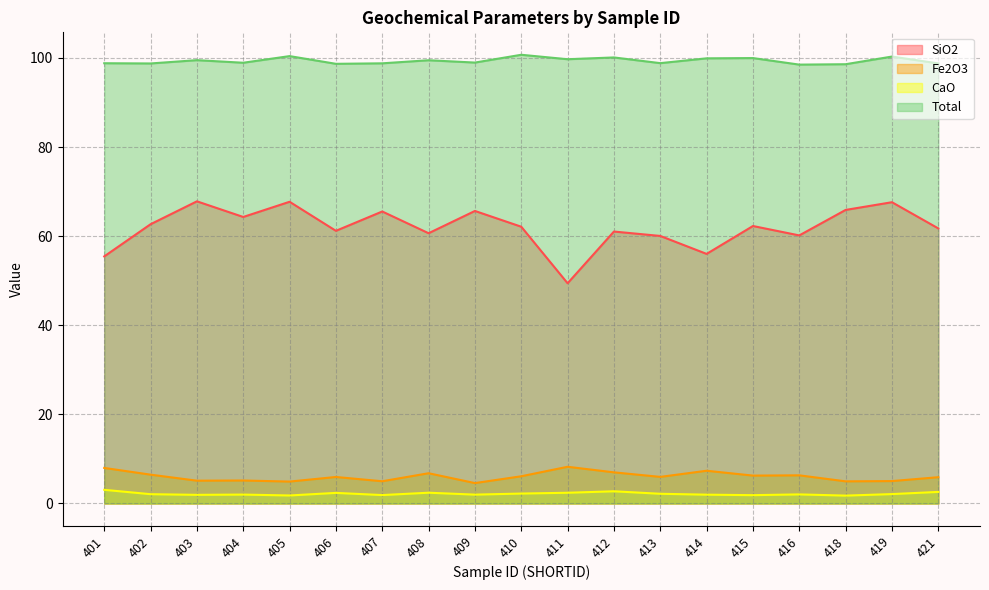

Where is the first local maximum for Fe2O3?

404